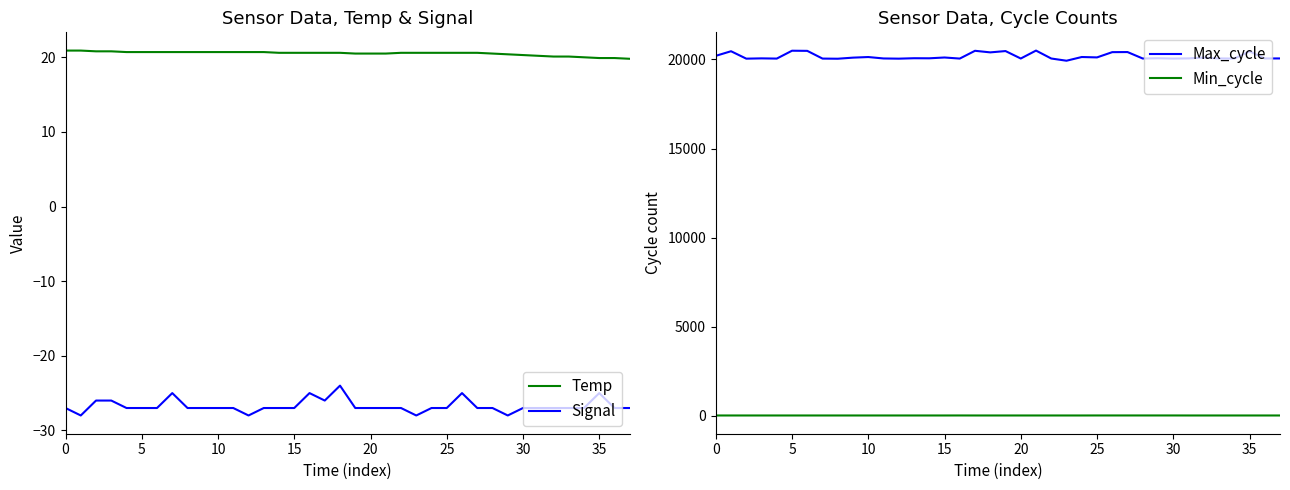

True or false: Temp and Min_cycle cross at least once.

False